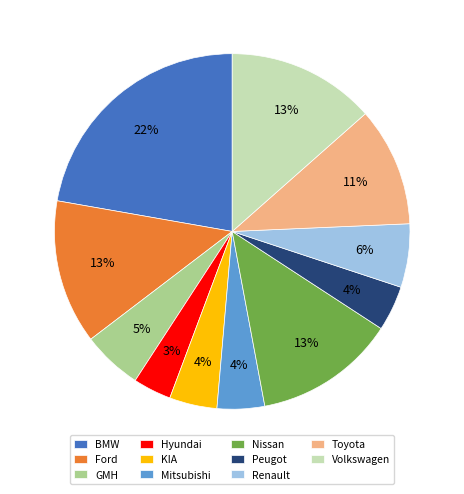

Is the sum of Mitsubishi and Renault greater than half?

No